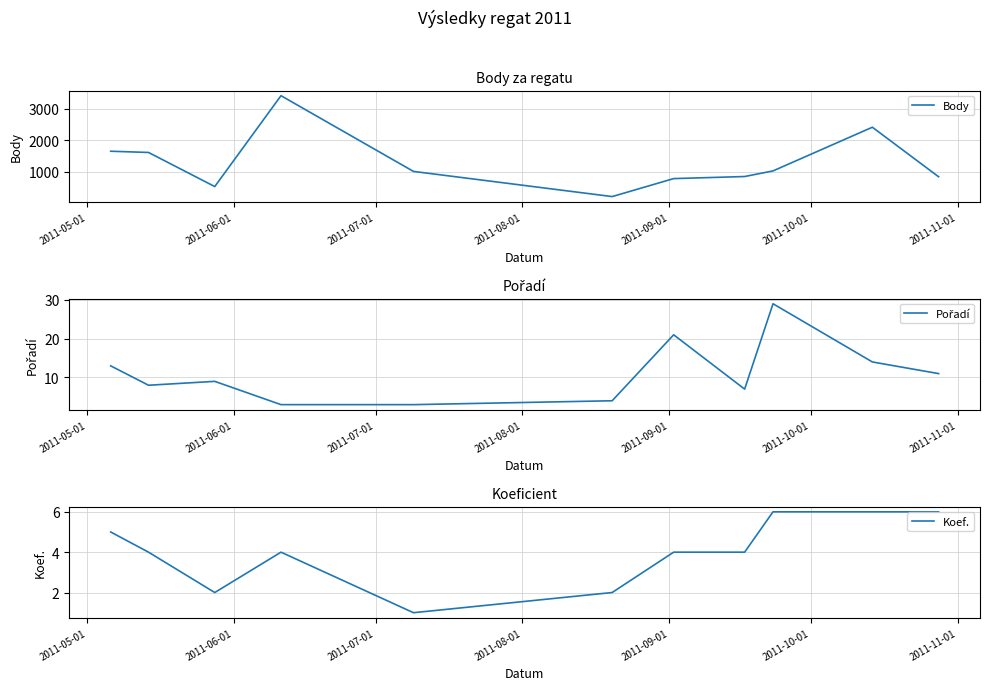

How many categories are shown in the chart?

11